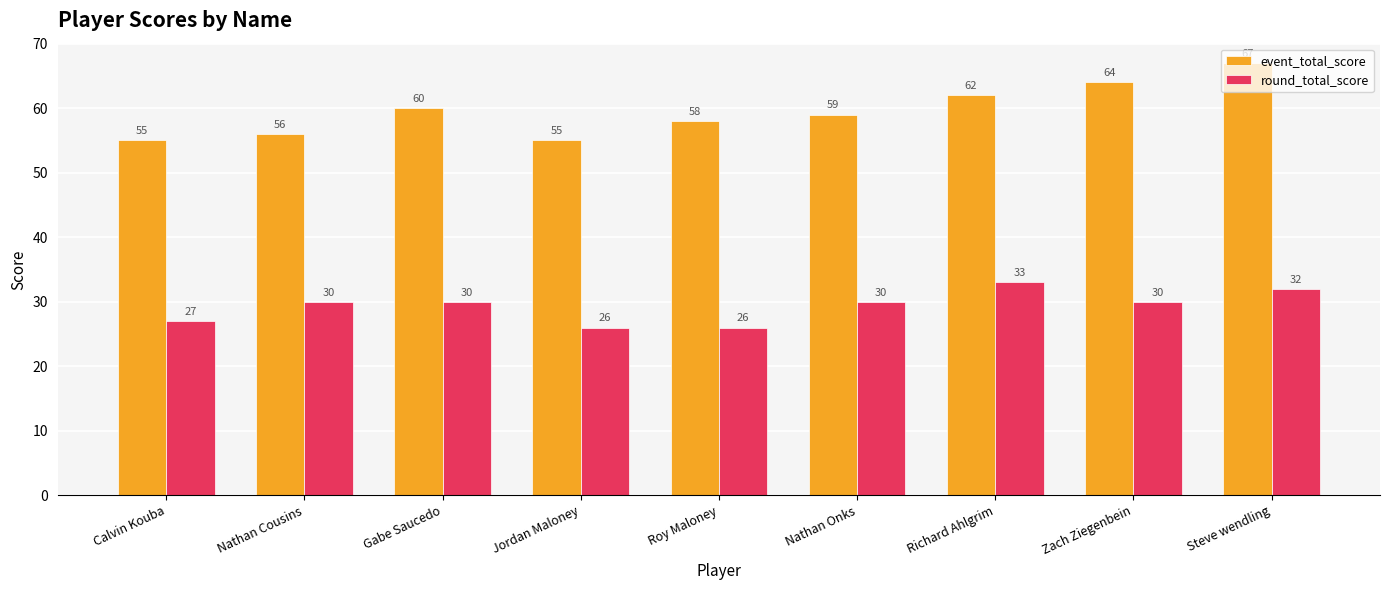

What is the label of the 4th bar from the right?

Nathan Onks